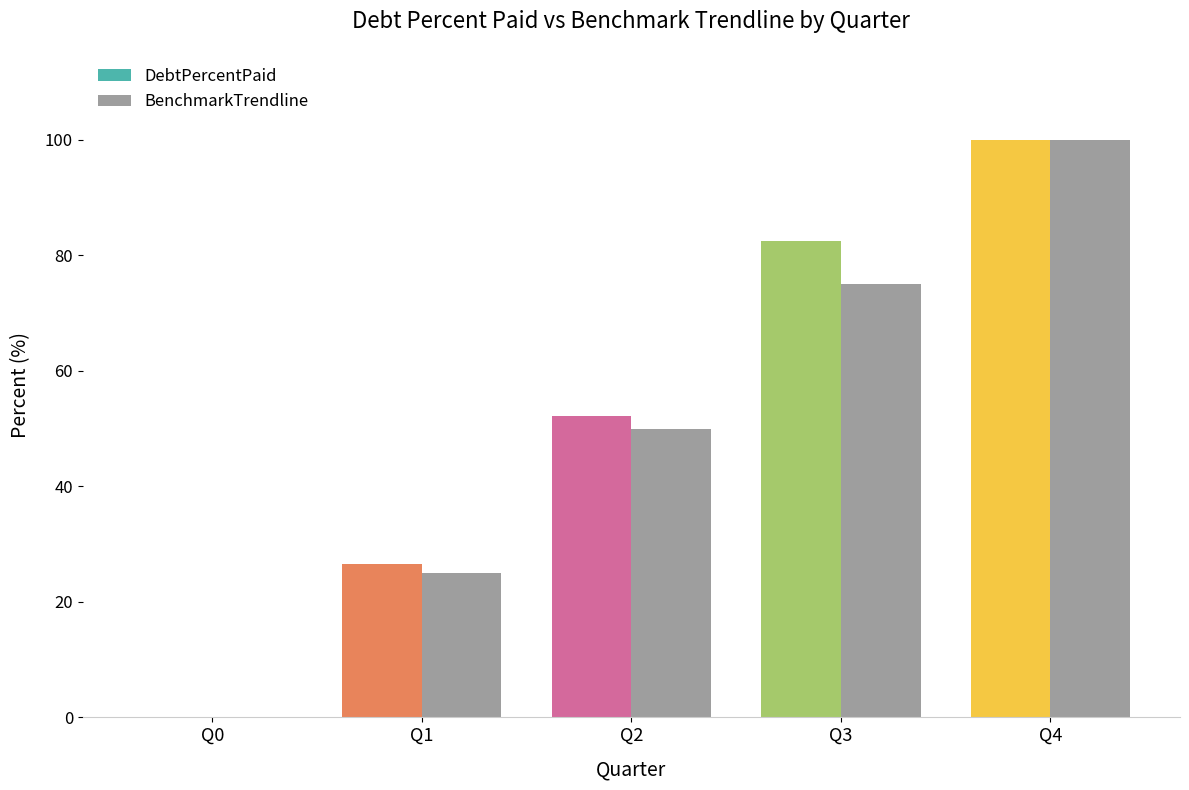

Where does the BenchmarkTrendline series first go above 50?

Q3